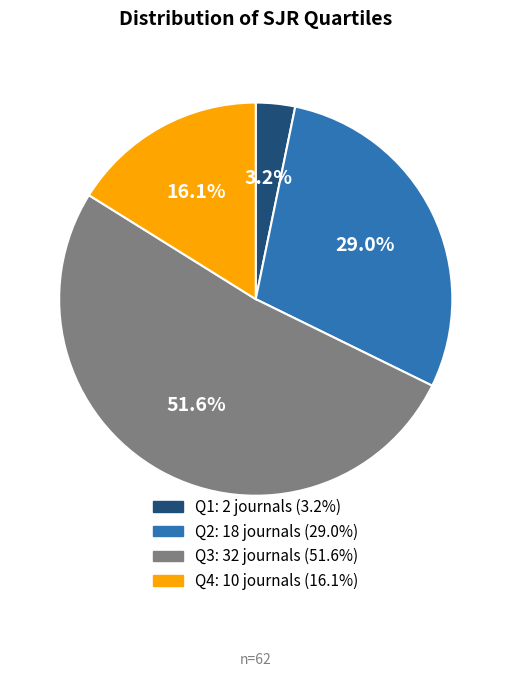

Between Q2 and Q4, which is larger?

Q2